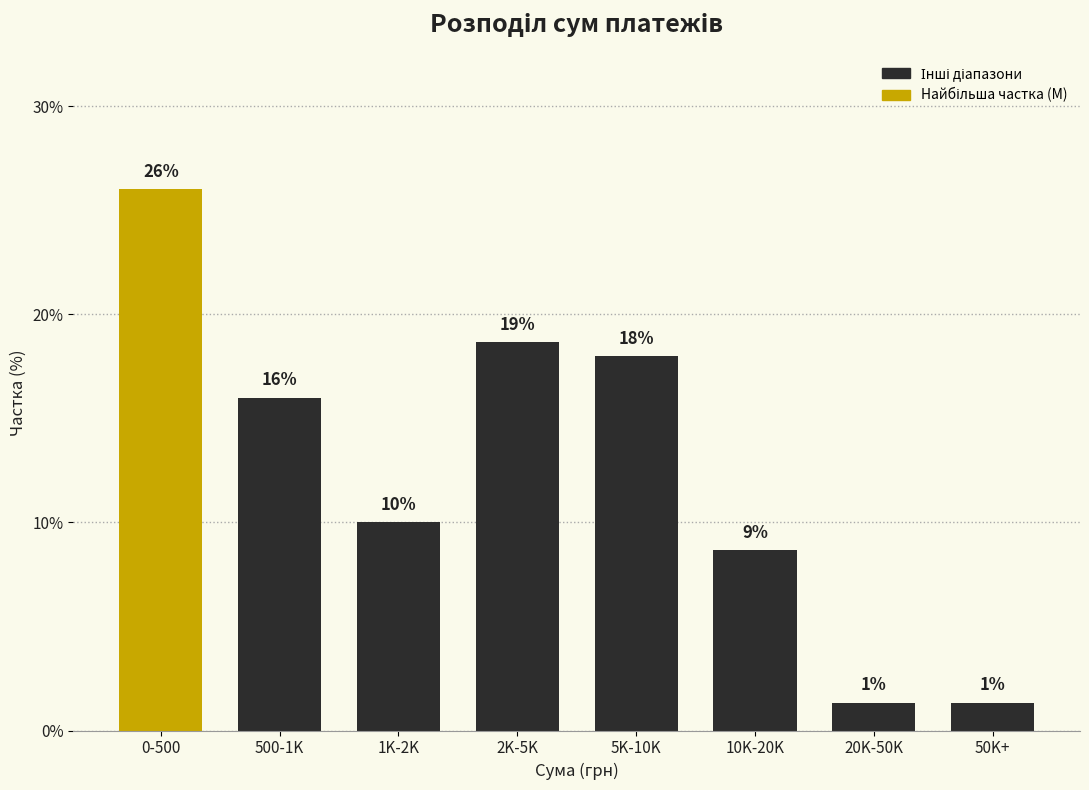

Which has a higher value, 2K-5K or 10K-20K?

2K-5K